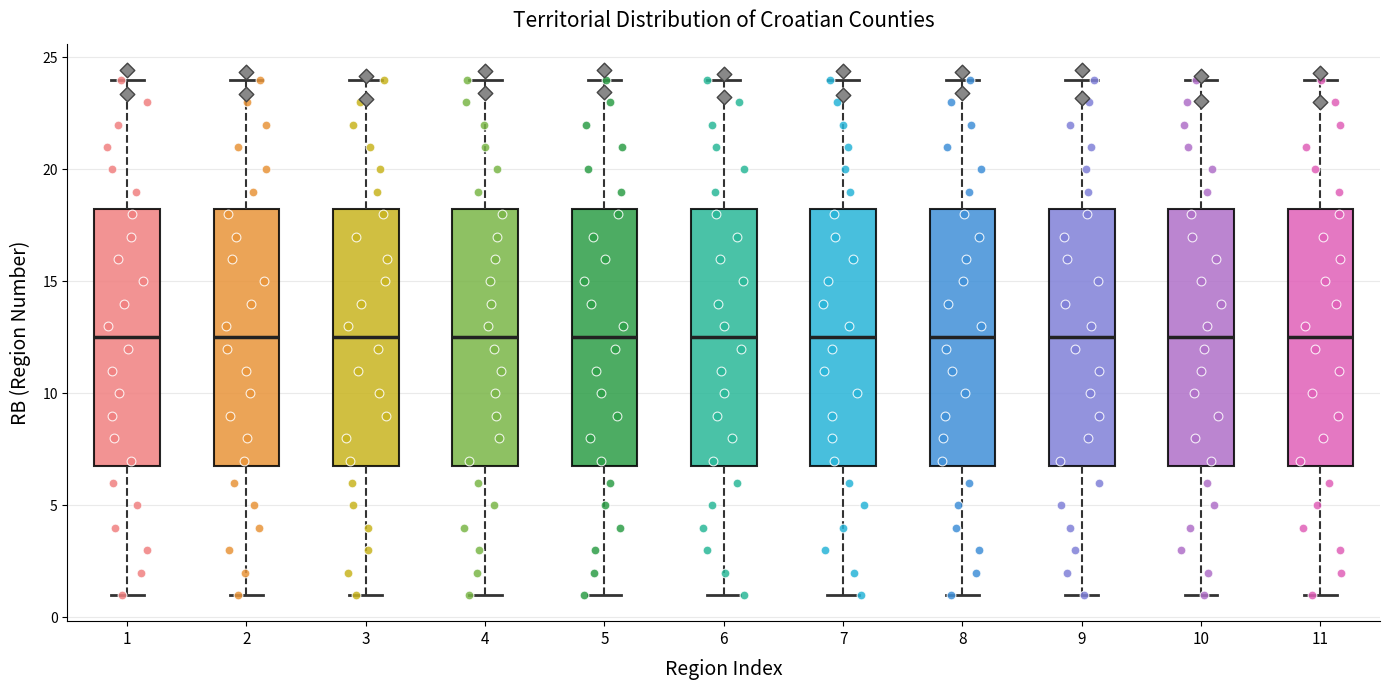

Reading left to right, transcribe this box plot: for each box, give where its median line is, the range the box spans, and where its two whiskers end, as read against the y-axis. The values are not printed on the chart, so give them approximately, as read against the axis.

1: median 12.5, box 7.0 to 18.5, whiskers 1.0 to 24.0
2: median 12.5, box 7.0 to 18.5, whiskers 1.0 to 24.0
3: median 12.5, box 7.0 to 18.5, whiskers 1.0 to 24.0
4: median 12.5, box 7.0 to 18.5, whiskers 1.0 to 24.0
5: median 12.5, box 7.0 to 18.5, whiskers 1.0 to 24.0
6: median 12.5, box 7.0 to 18.5, whiskers 1.0 to 24.0
7: median 12.5, box 7.0 to 18.5, whiskers 1.0 to 24.0
8: median 12.5, box 7.0 to 18.5, whiskers 1.0 to 24.0
9: median 12.5, box 7.0 to 18.5, whiskers 1.0 to 24.0
10: median 12.5, box 7.0 to 18.5, whiskers 1.0 to 24.0
11: median 12.5, box 7.0 to 18.5, whiskers 1.0 to 24.0